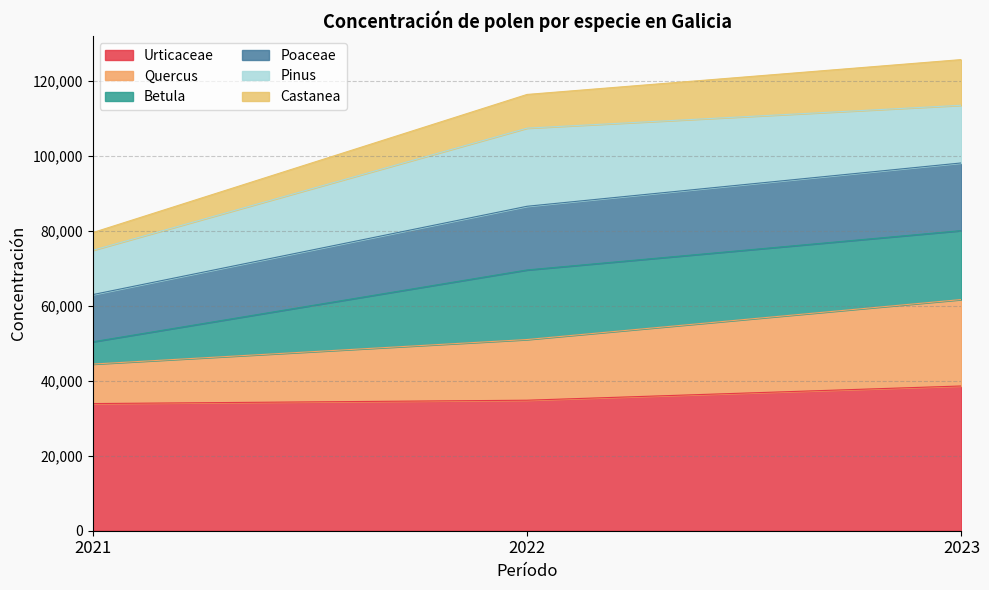

What is the total value across all series at 2021?

79550